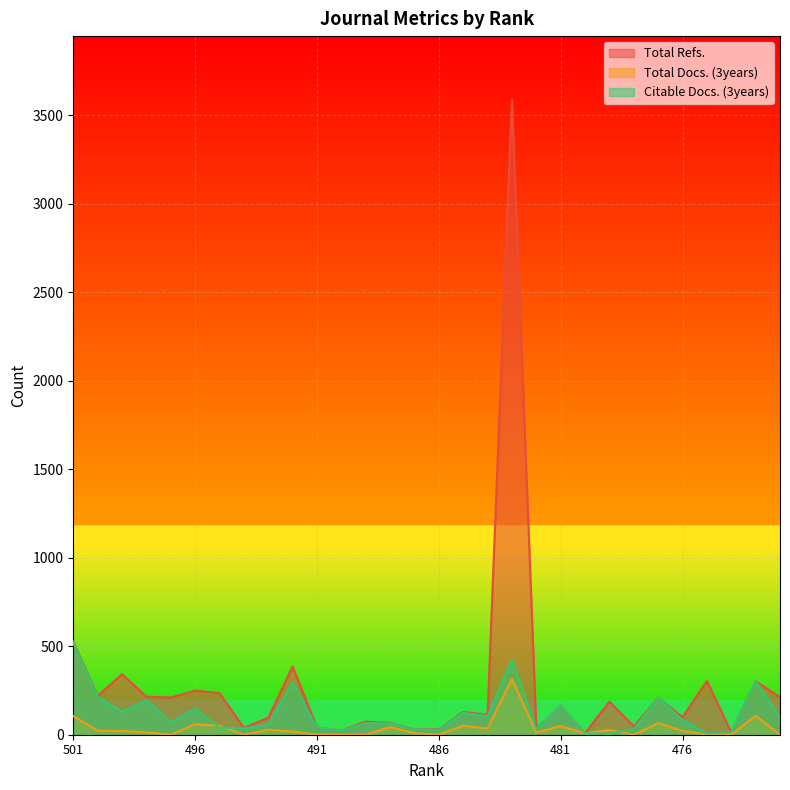

Rank the series by their maximum value, from highest to lowest.

Total Refs., Citable Docs. (3years), Total Docs. (3years)